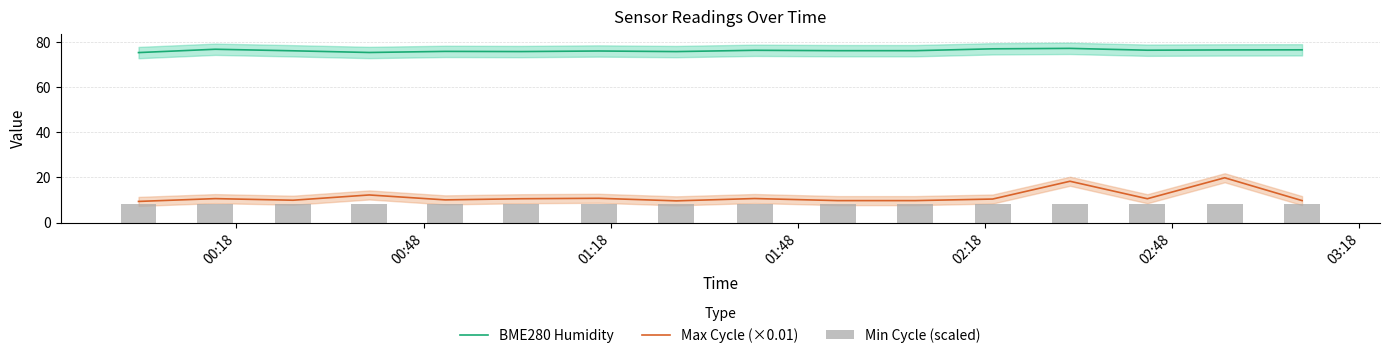

Which series has the largest total across all categories?

BME280 Humidity